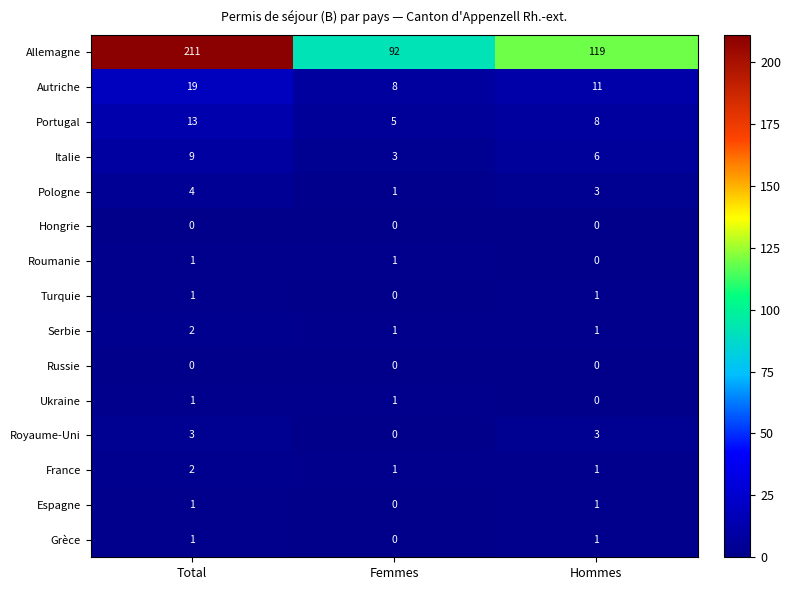

The value of Espagne at Femmes is 0. True or false?

True